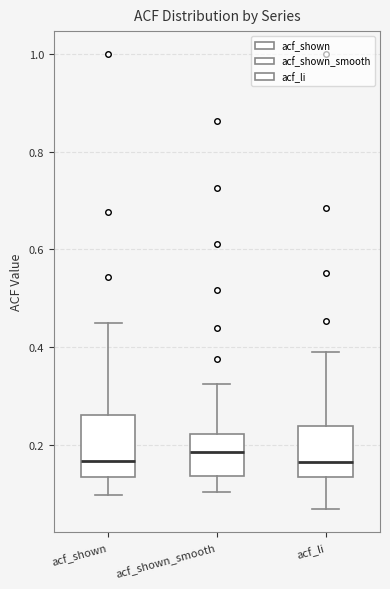

Reading left to right, read every box against the y-axis: the position of its median line, the range the box covers, and the ends of its whiskers. The values are not printed on the chart, so give them approximately, as read against the axis.

acf_shown: median 0.16, box 0.14 to 0.26, whiskers 0.10 to 0.44
acf_shown_smooth: median 0.18, box 0.14 to 0.22, whiskers 0.10 to 0.32
acf_li: median 0.16, box 0.14 to 0.24, whiskers 0.06 to 0.40